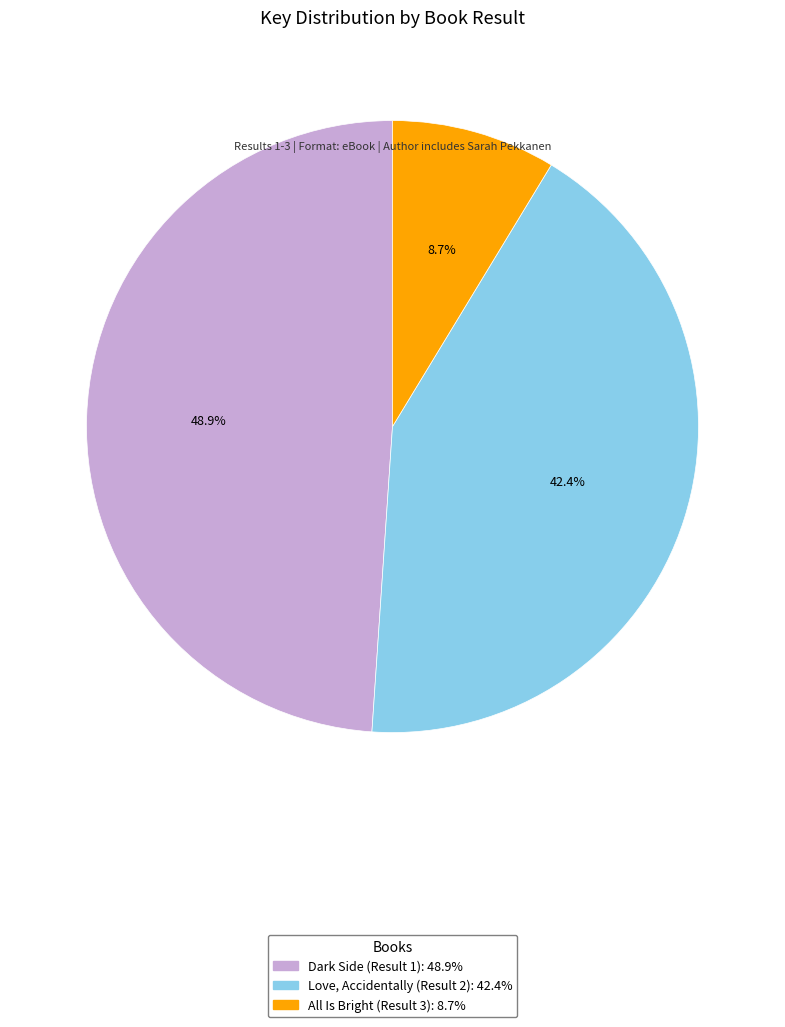

True or false: Love, Accidentally (Result 2) accounts for 42% of the total.

True